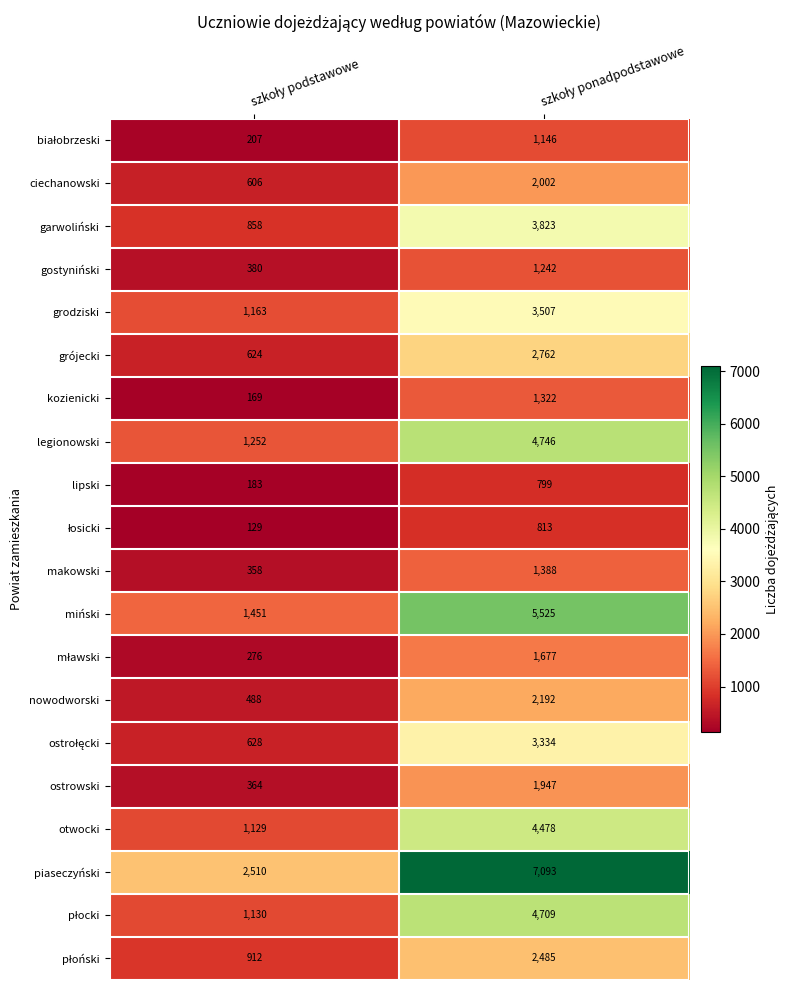

Which series has the widest spread of values?

piaseczyński